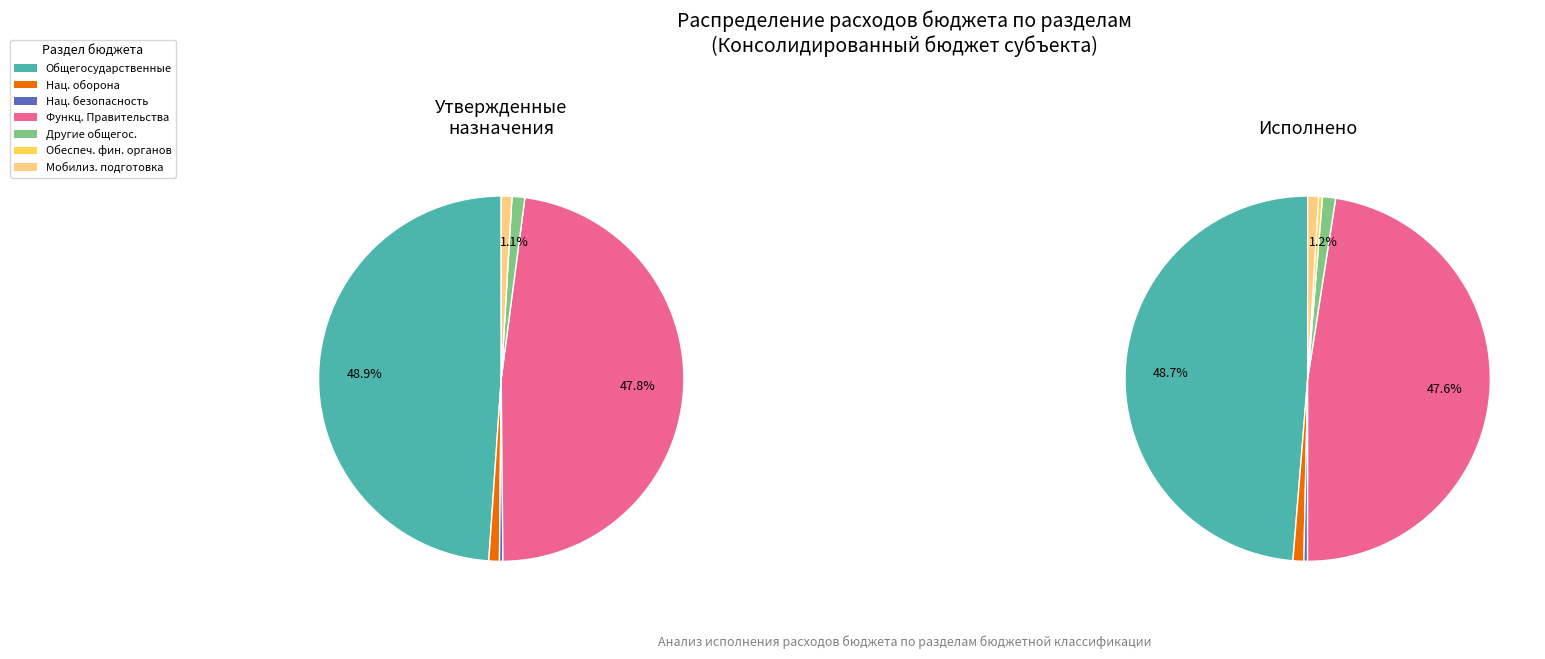

To the nearest percent, what portion does Другие общегосударственные вопросы represent?

1%